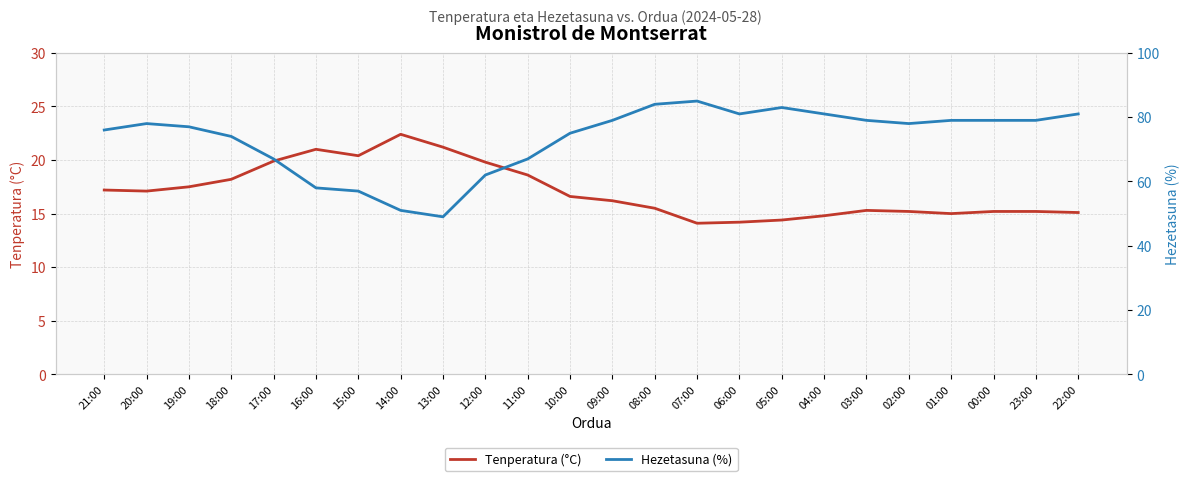

What are all the series names shown in the legend?

Tenperatura (°C), Hezetasuna (%)